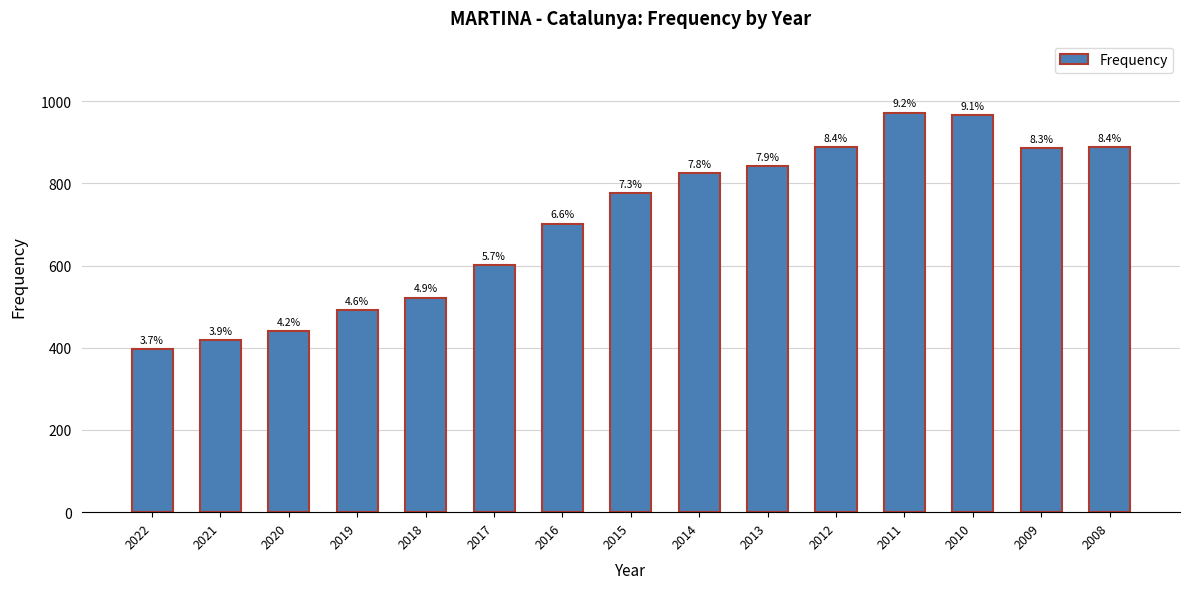

What is the change in value from 2019 to 2016?

+211